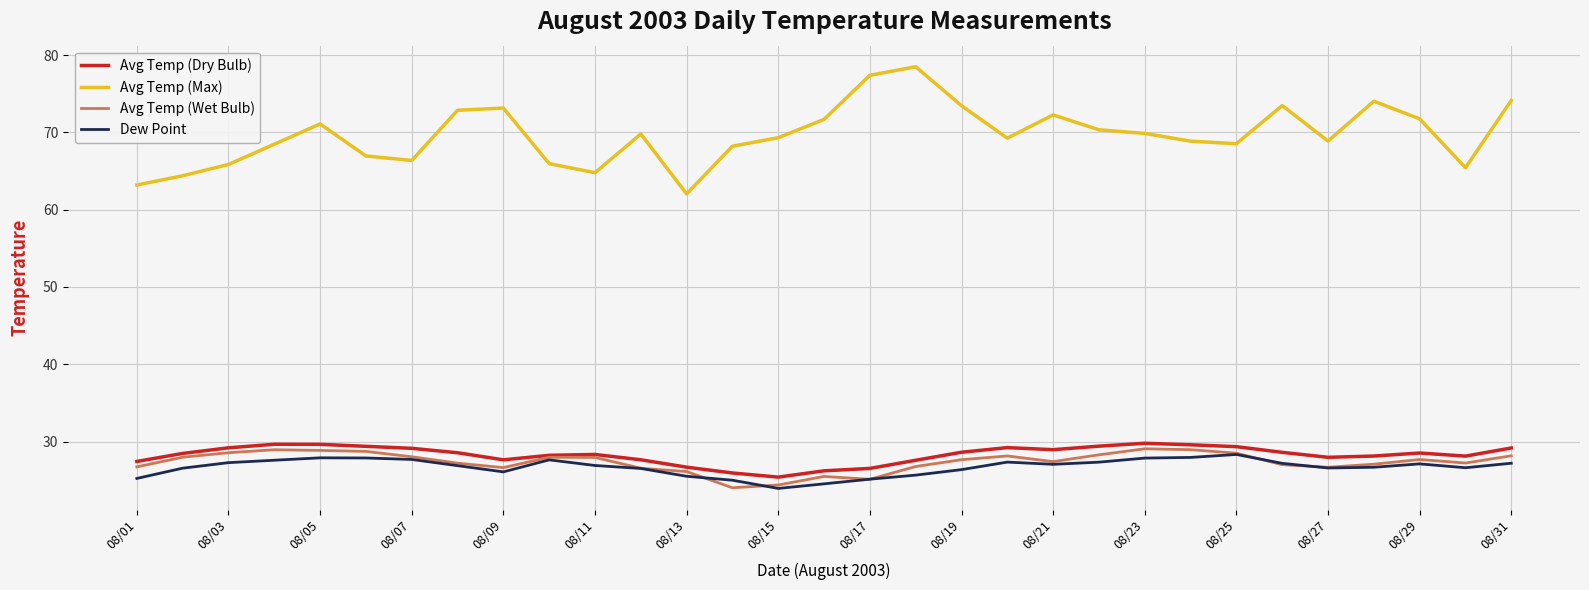

What is the maximum value for Avg Temp (Wet Bulb)?

29.1